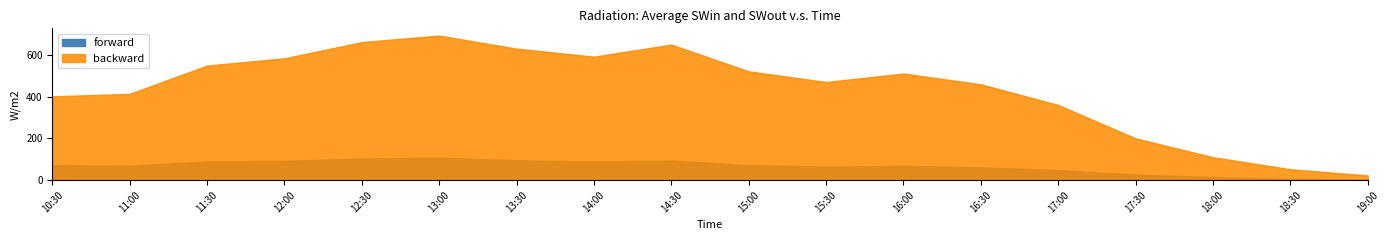

Where is forward nearest to the value 55?

16:30